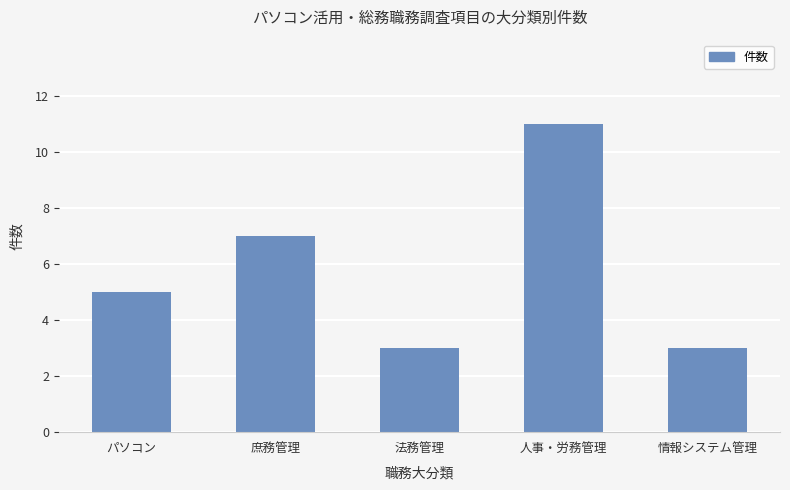

Approximately how many times larger is the value at 庶務管理 compared to パソコン?

1.4